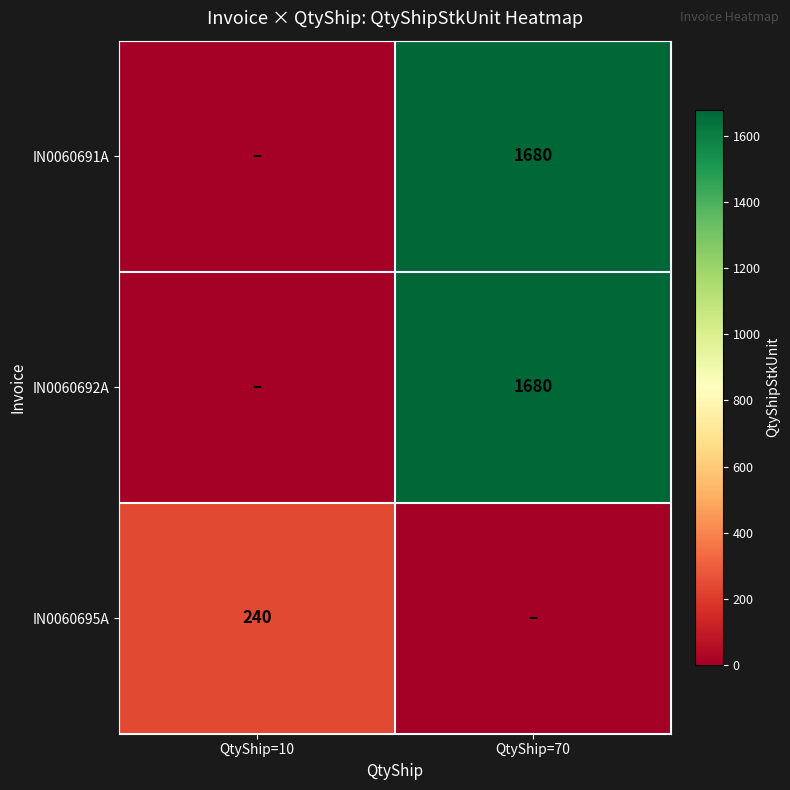

The value of IN0060691A at QtyShip=70 is 2626. True or false?

False